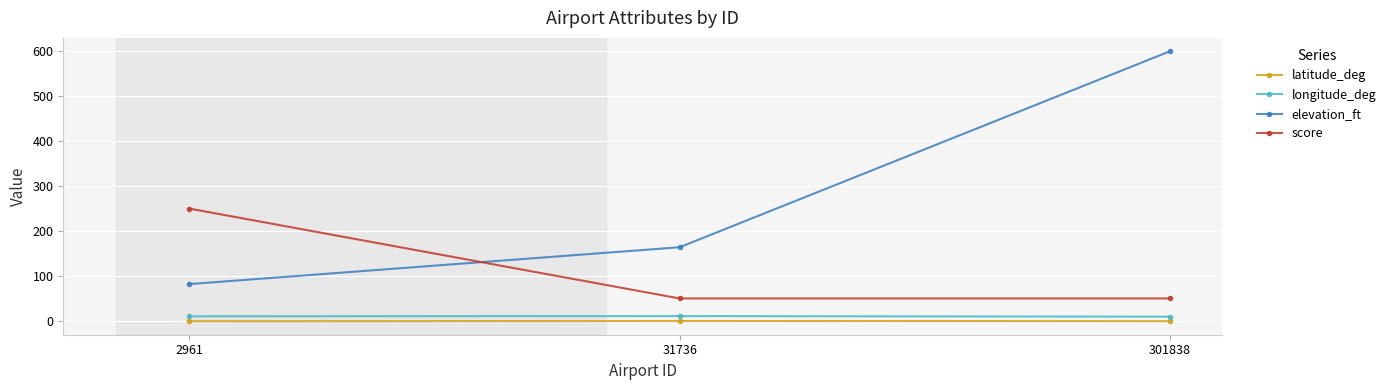

What is the maximum value for score?

250.0